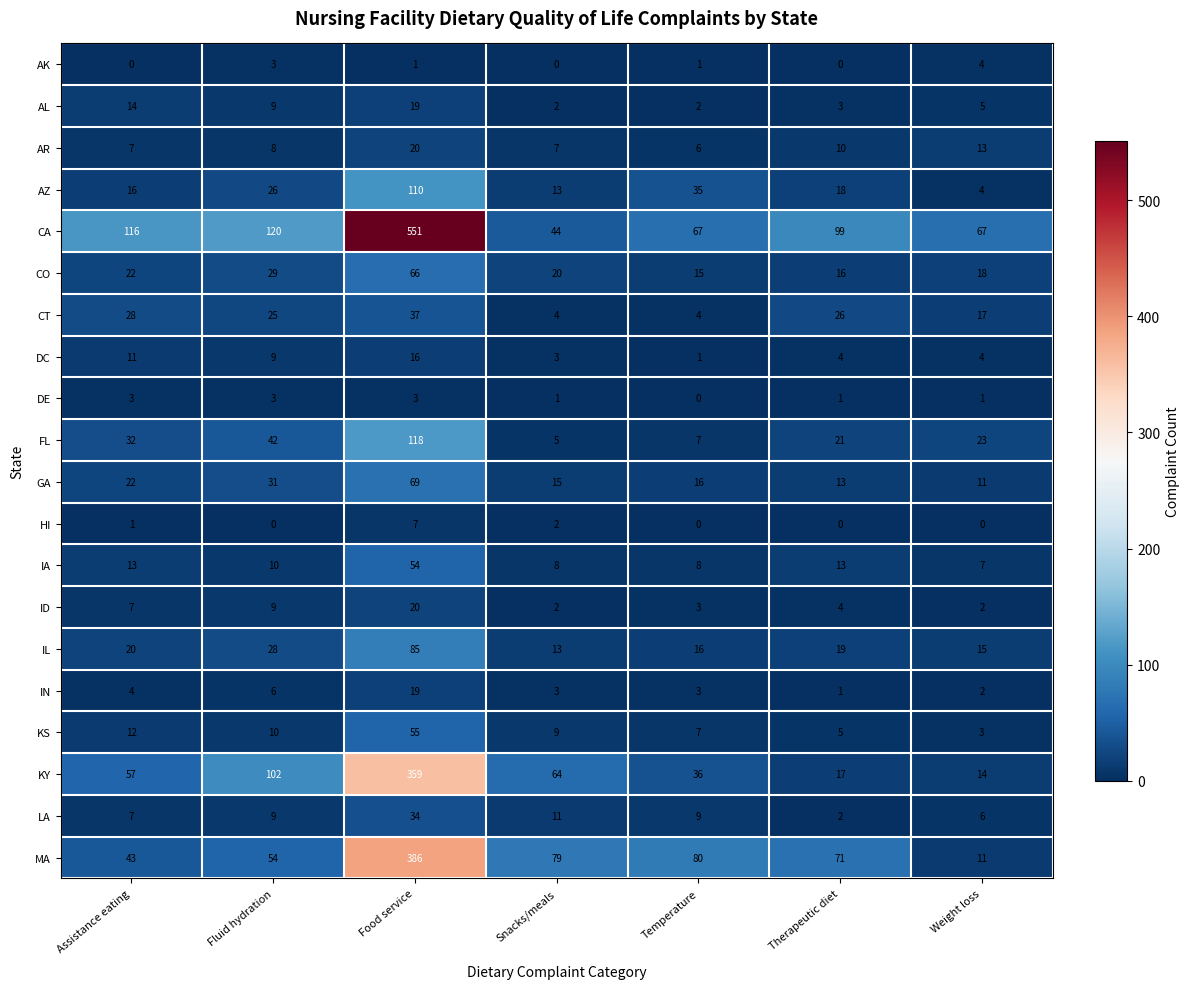

What is the difference between the second highest and minimum values in the DE series?

3